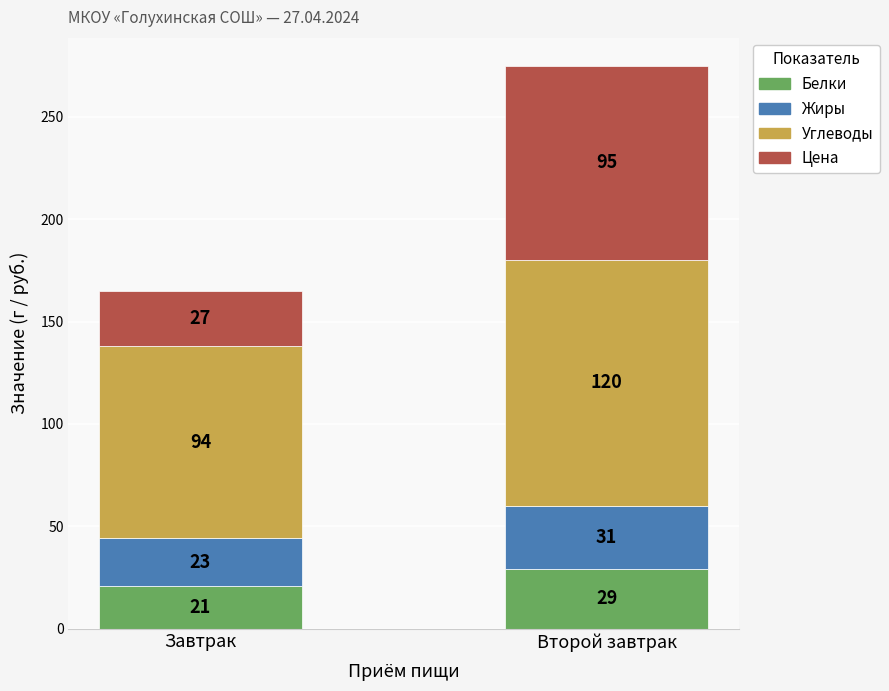

What is the sum of all Белки values?

50